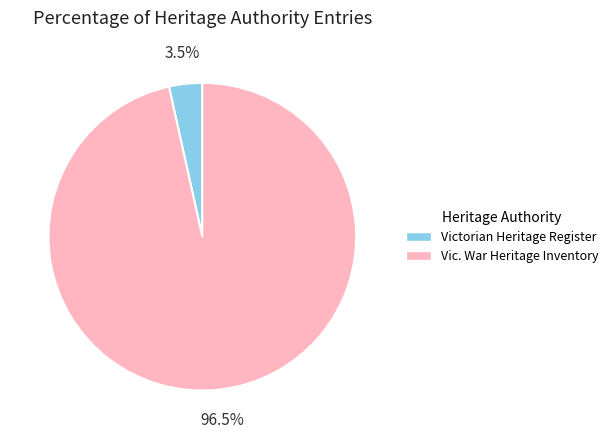

Is there any slice that represents more than half of the pie?

Yes